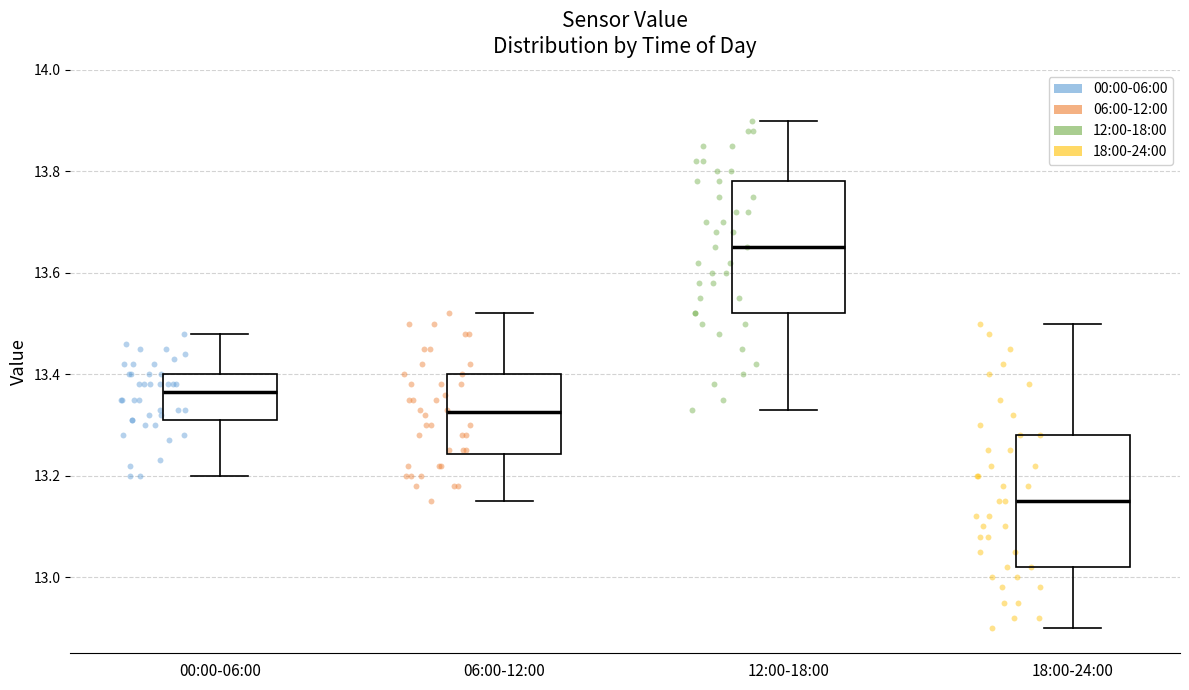

Where does the lower whisker of the box for 12:00-18:00 end on the y-axis? The values are not printed on the chart, so give them approximately, as read against the axis.

13.34